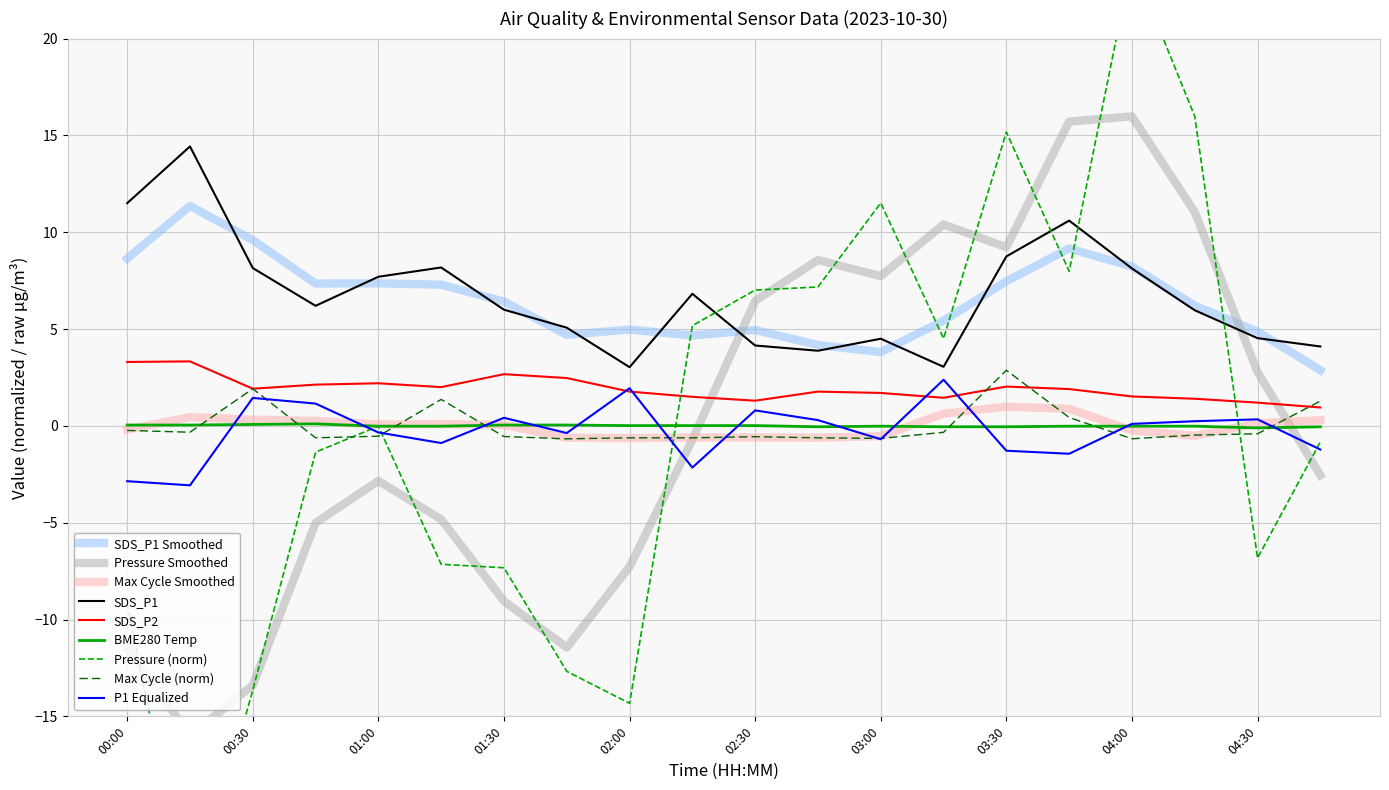

At which label does Max_cycle_norm first exceed 0?

00:30